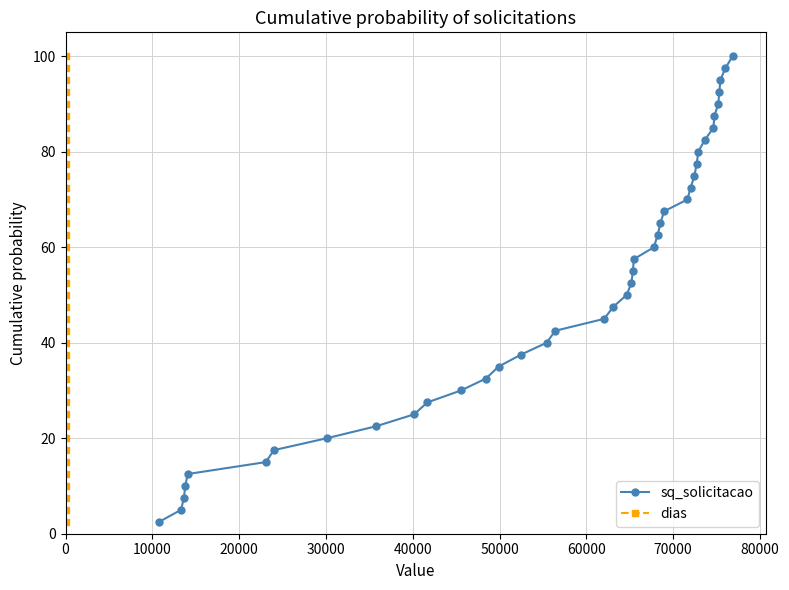

What is the minimum value for sq_solicitacao?

2.5